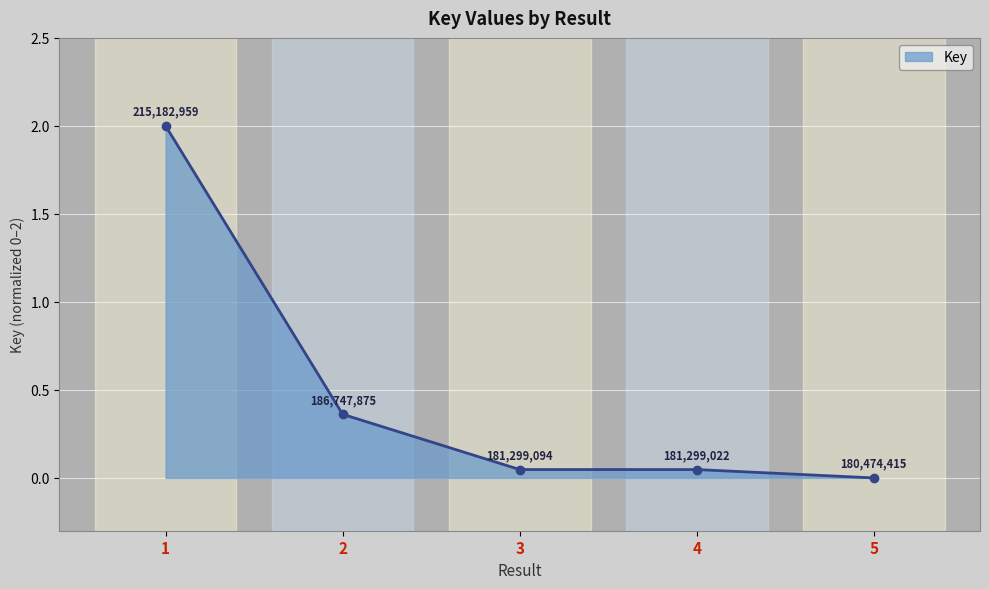

What is the difference between the maximum and second lowest values?

2.0